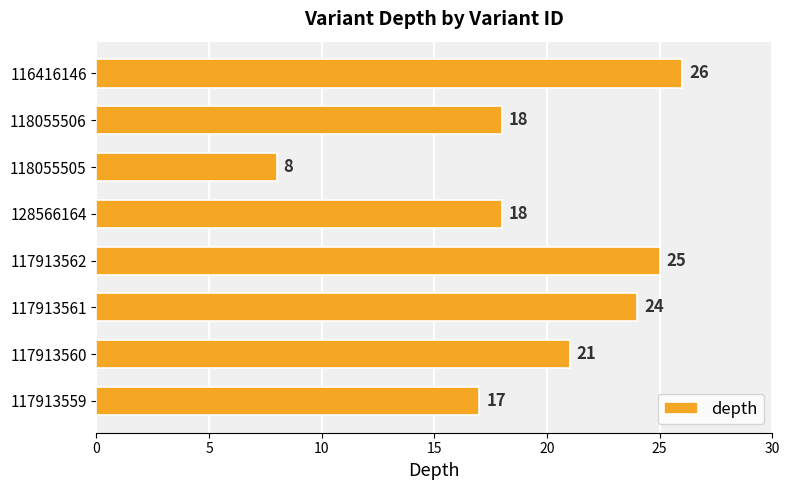

Does the chart contain stacked bars?

No